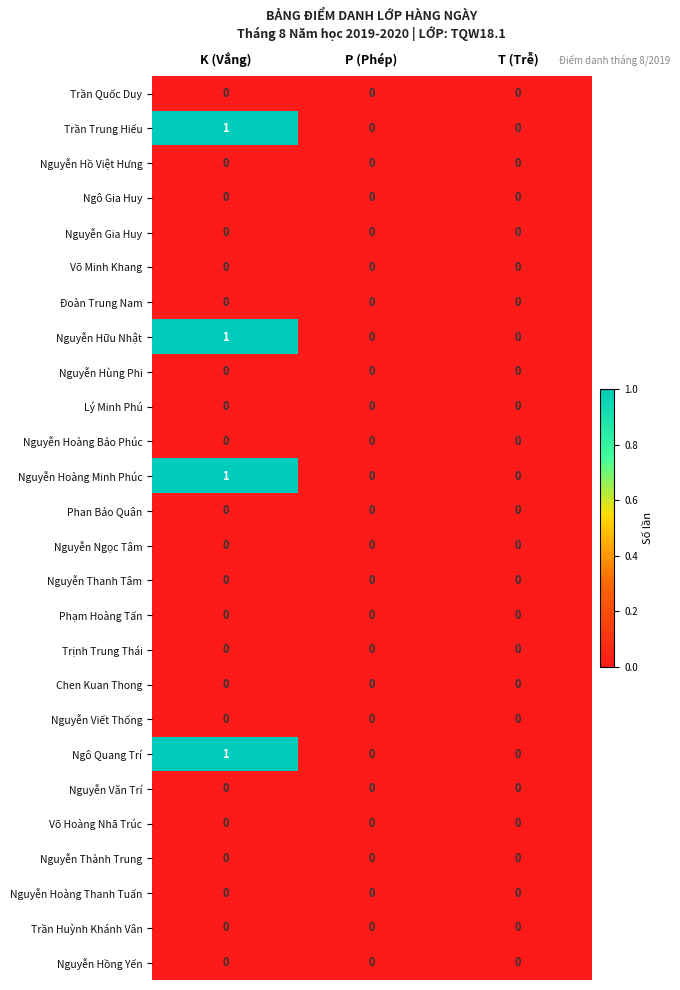

Is it true that Nguyễn Viết Thống equals 0 at P (Phép)?

True